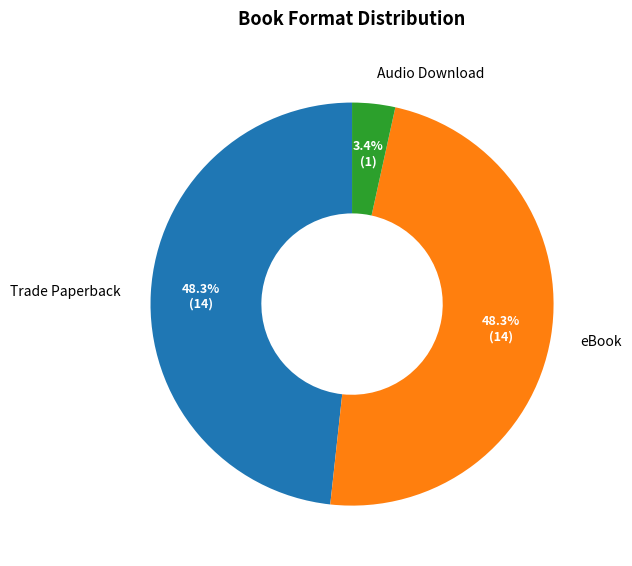

What is the total percentage of eBook and Audio Download?

51.7%